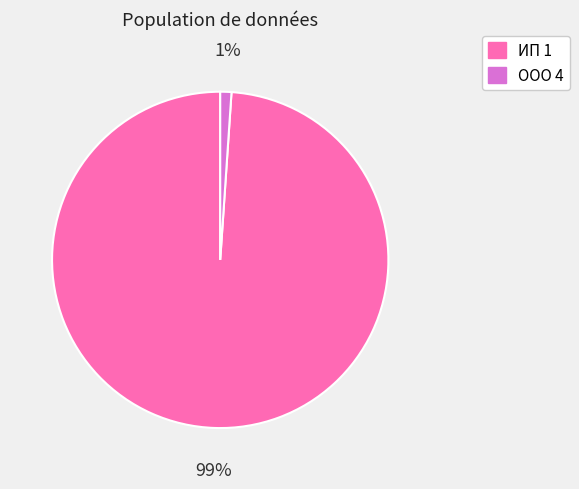

To the nearest percent, what is the difference between the largest and smallest slice percentages?

98%